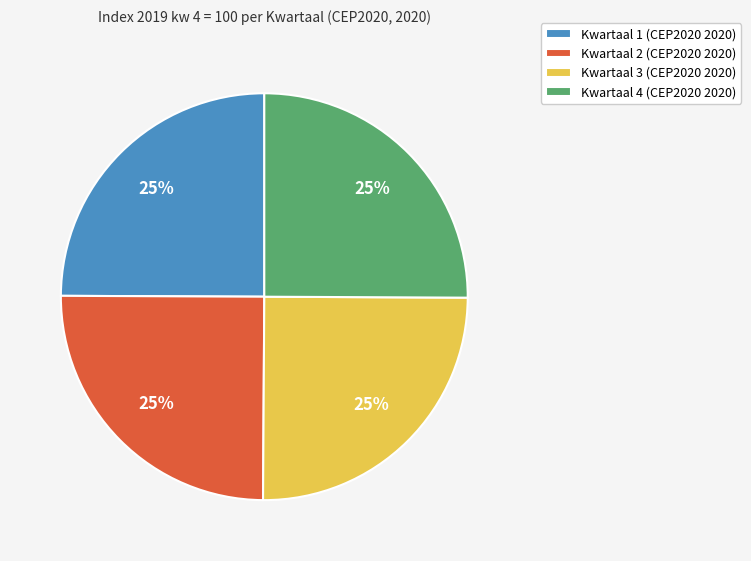

To the nearest percent, what is the combined percentage of Kwartaal 3 and Kwartaal 2?

50%